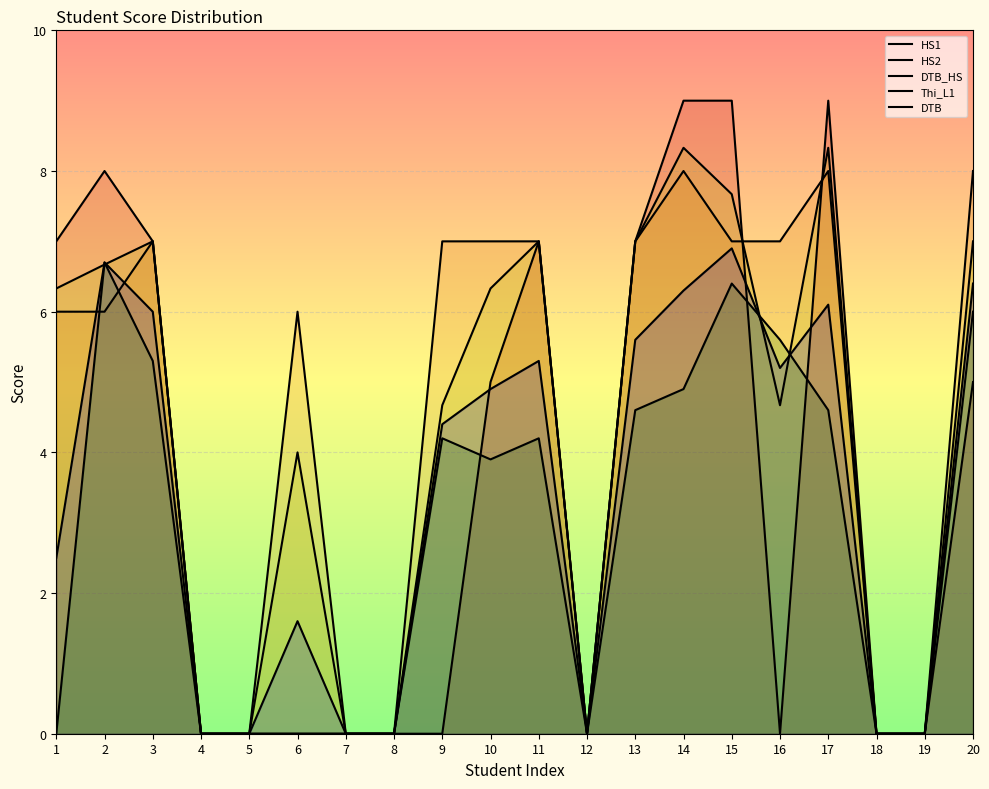

What is the total value across all series at 20?

32.4